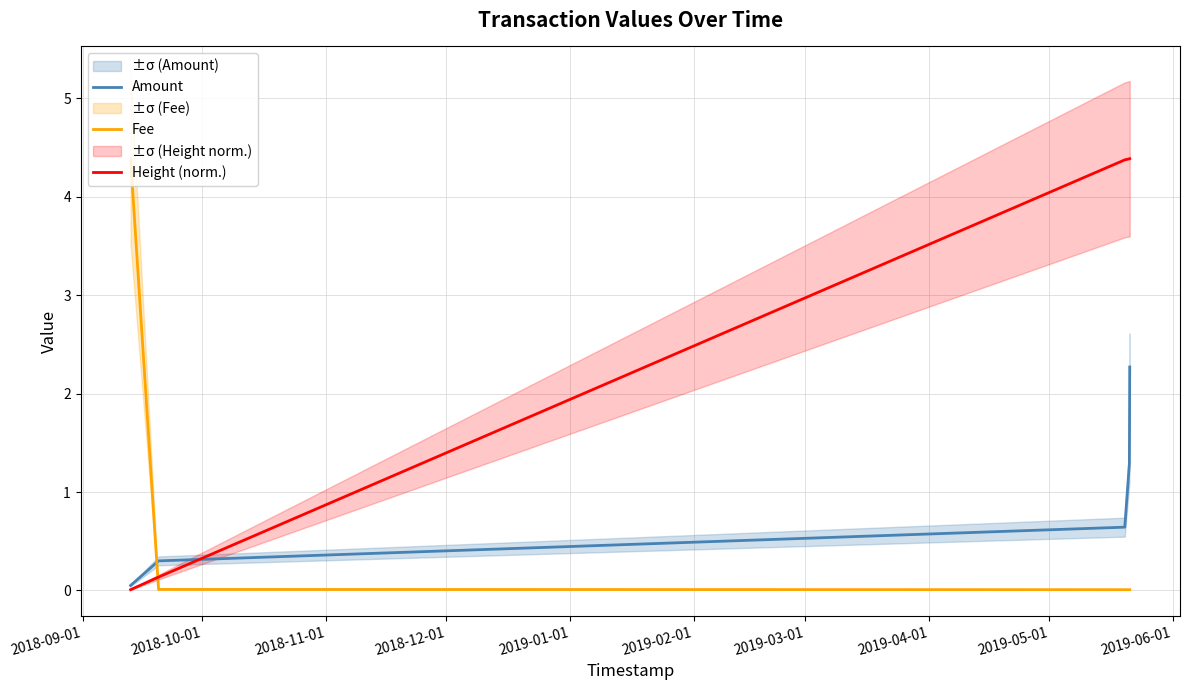

True or false: Amount and Fee cross at least once.

True